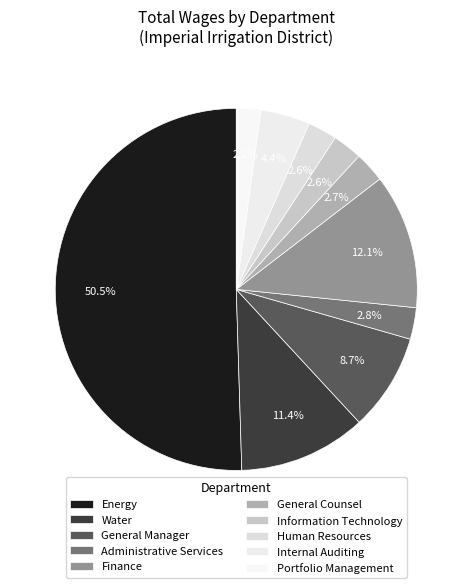

Combined, what portion of the pie is Human Resources and Finance?

14.7%